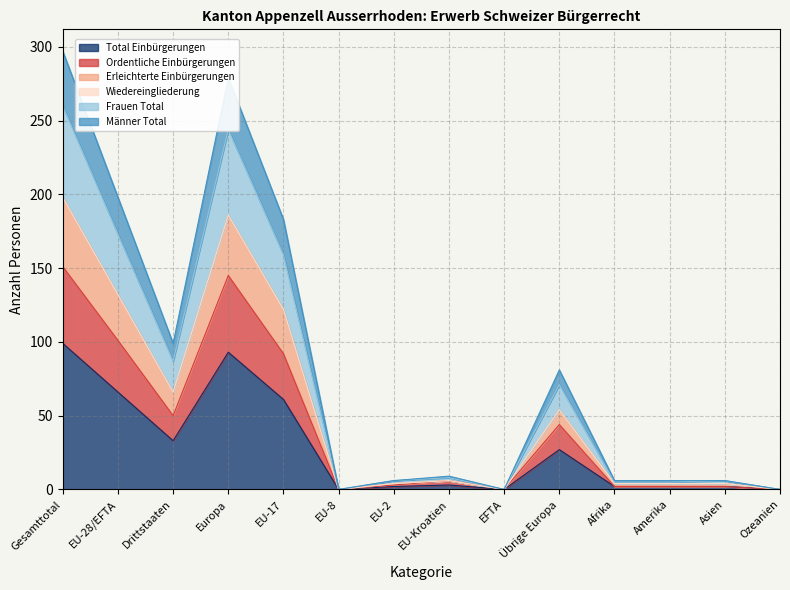

The Total Einbürgerungen series shows 93 at Europa. True or false?

True